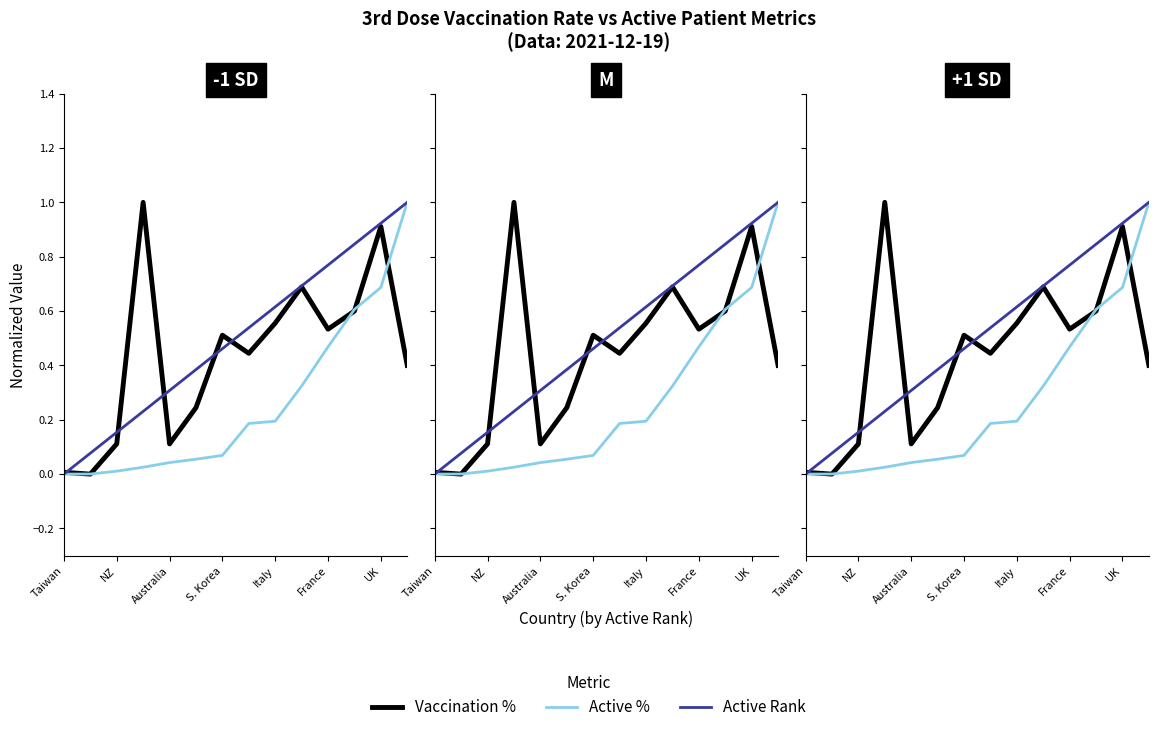

Which series ends up on top after the final intersection of Active % and Active Rank?

Active Rank